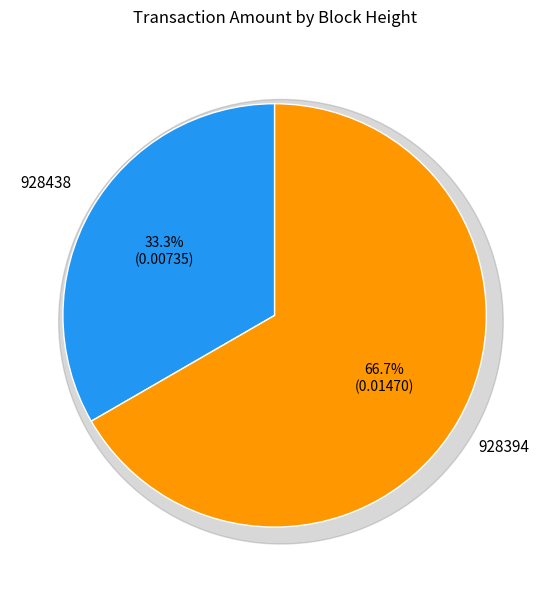

The 928394 slice represents 78% of the pie. True or false?

False